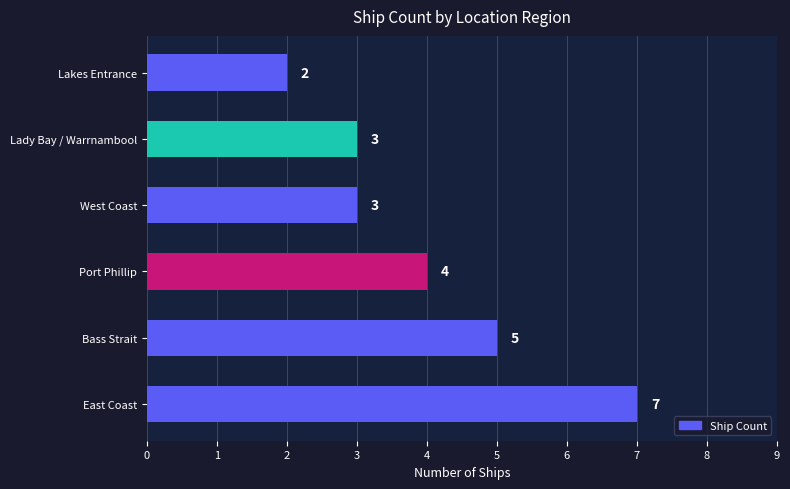

Which category has the lowest value across all series?

Lakes Entrance